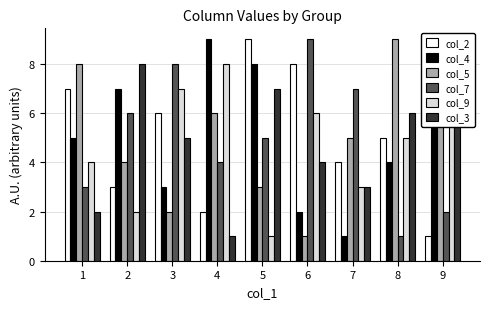

What is the maximum value for col_5?

9